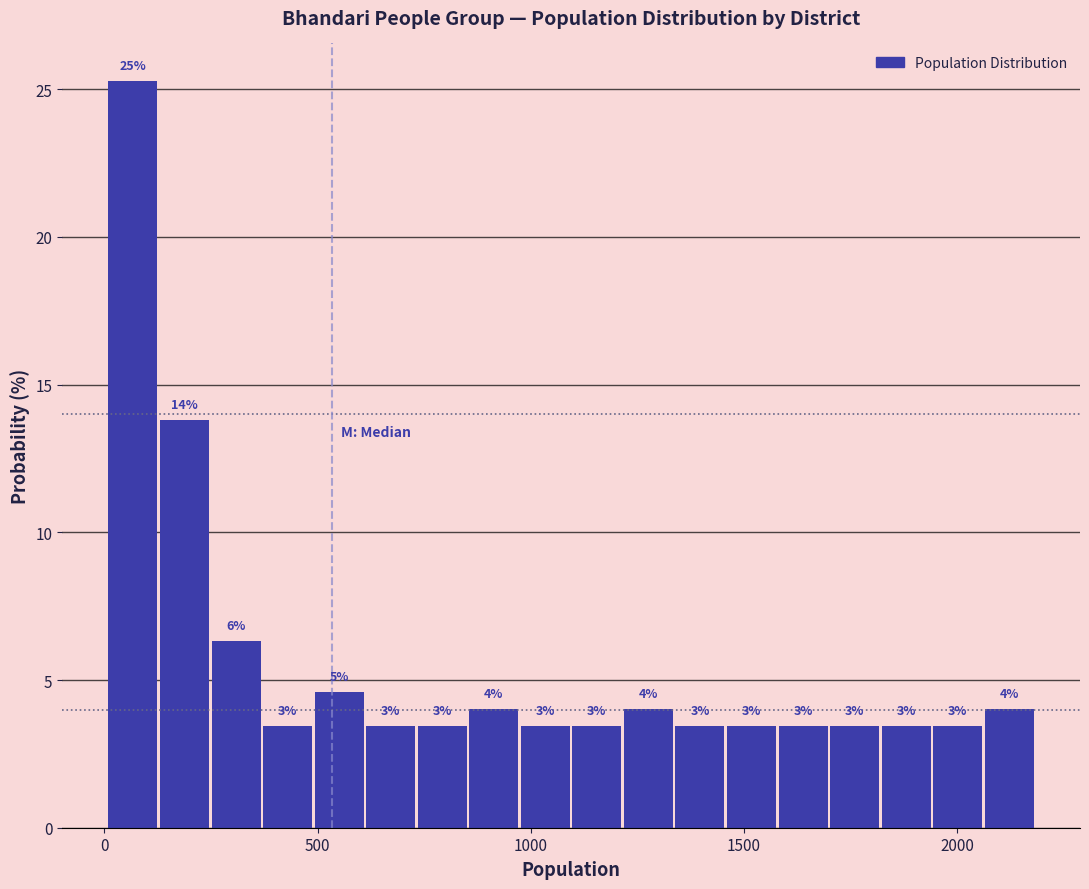

Read against the x-axis, roughly where is the centre of the tallest bar?

50